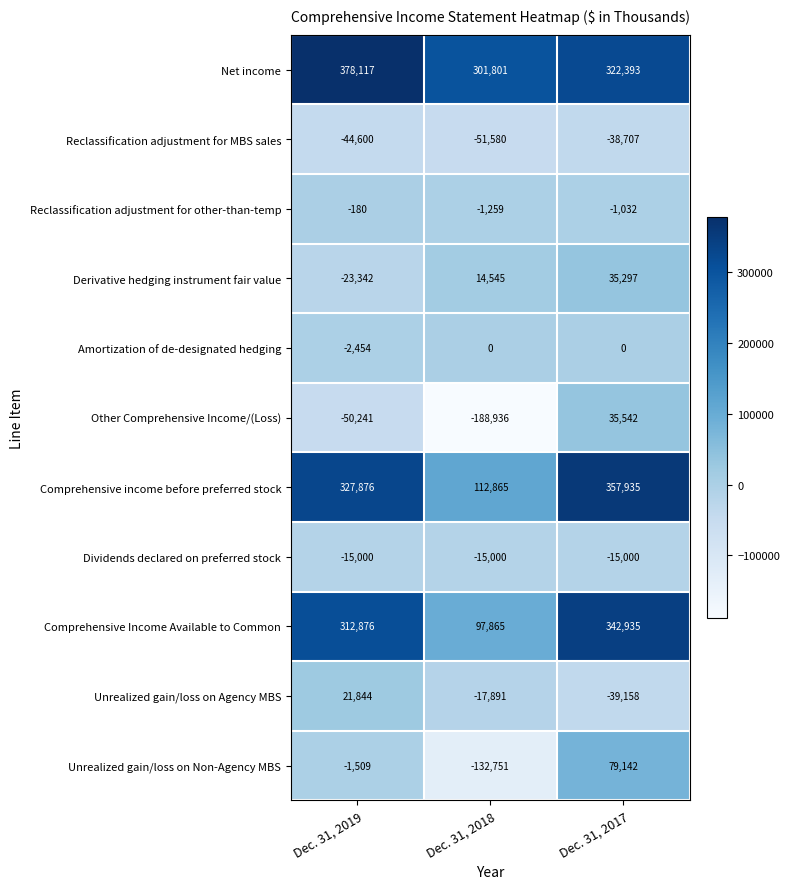

Which category has the highest value across all series?

Dec. 31, 2019